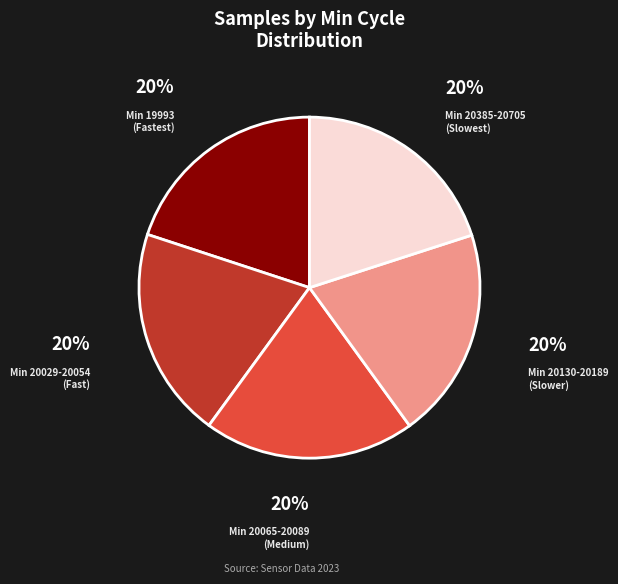

How many slices are in this pie chart?

5